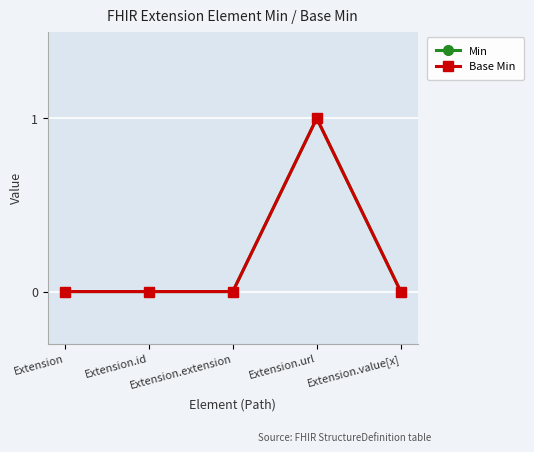

At Extension, list the series in order from largest to smallest.

Min, Base Min